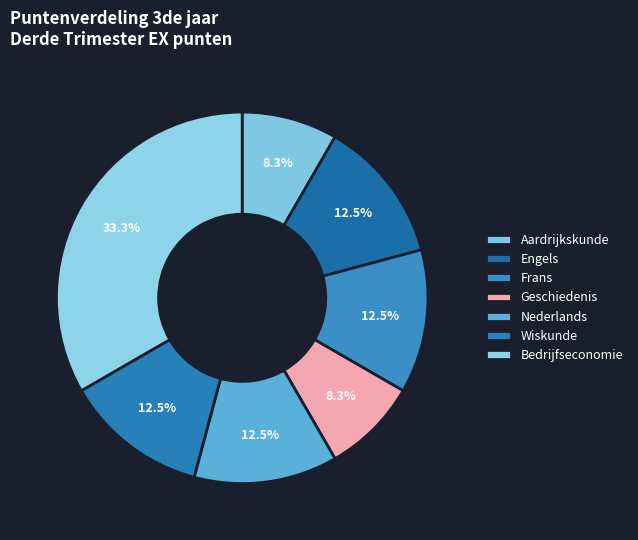

Count the number of slices in the pie.

7